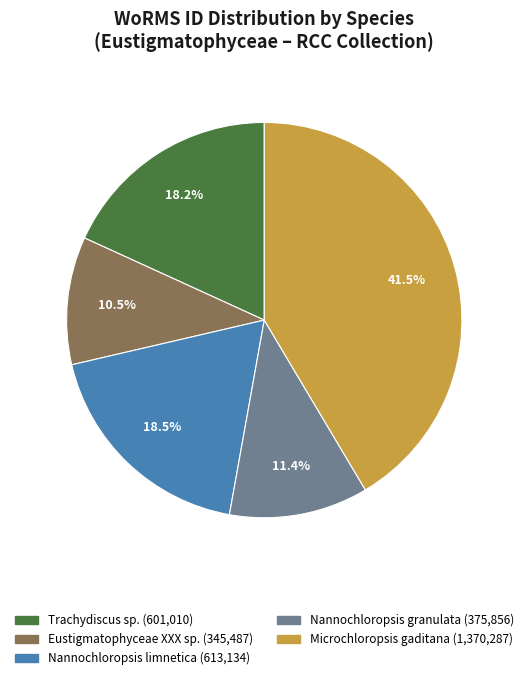

How much of the chart is everything except Eustigmatophyceae XXX sp.?

89.5%